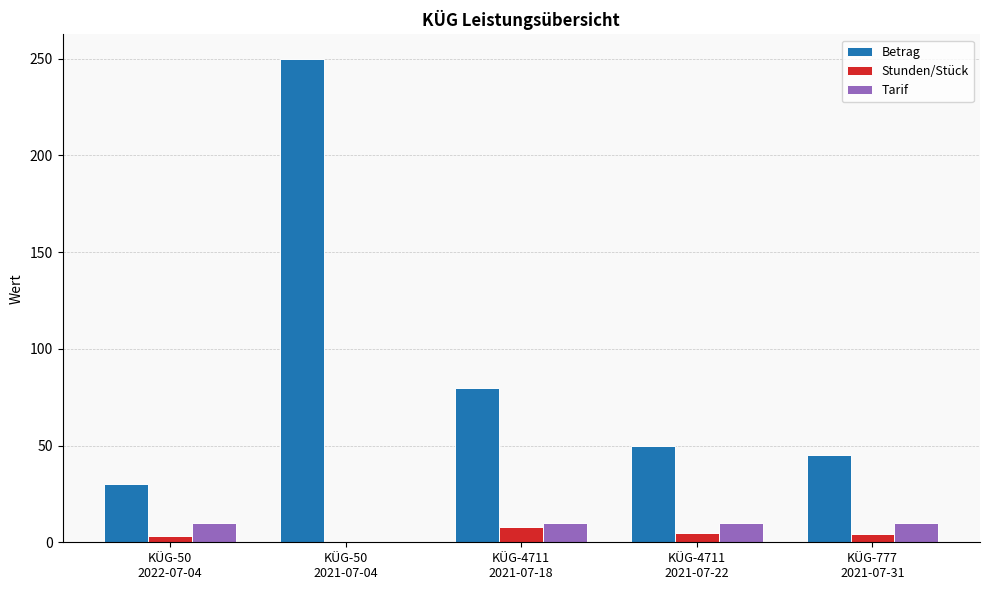

What is the highest value of the Tarif series?

10.0